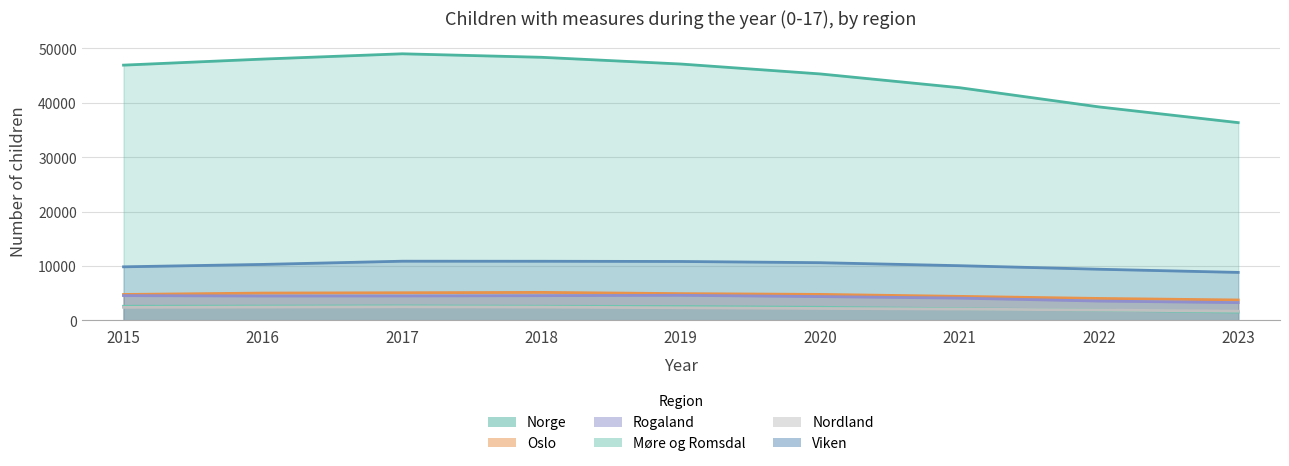

What is the total value across all series at 2019?

72399